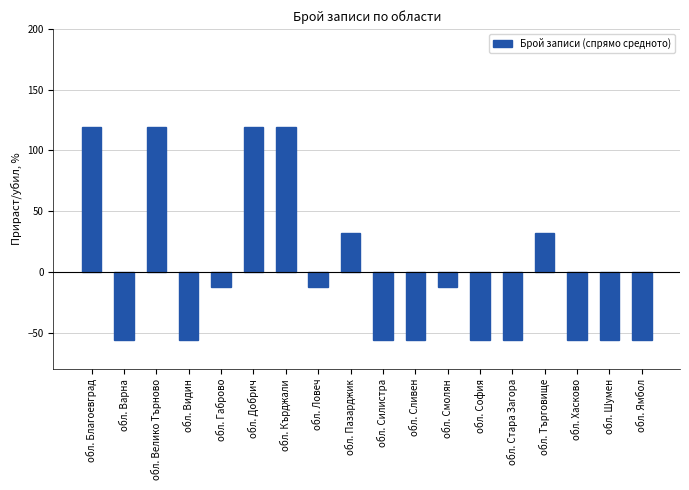

How many values are above zero?

6